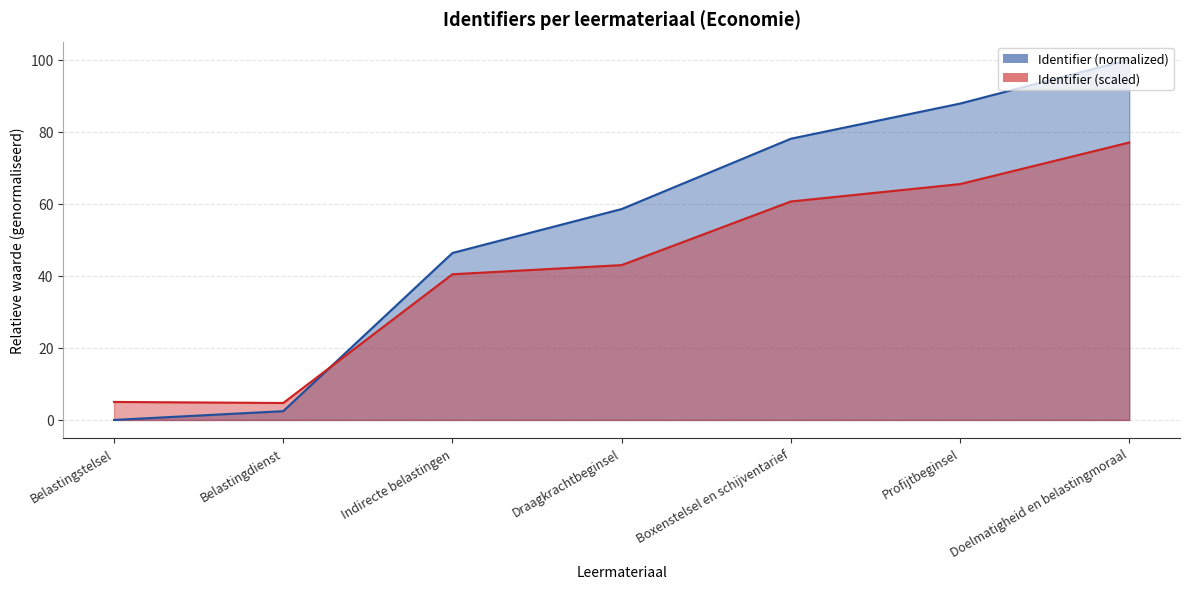

The value at Boxenstelsel en schijventarief is 78.0. True or false?

True